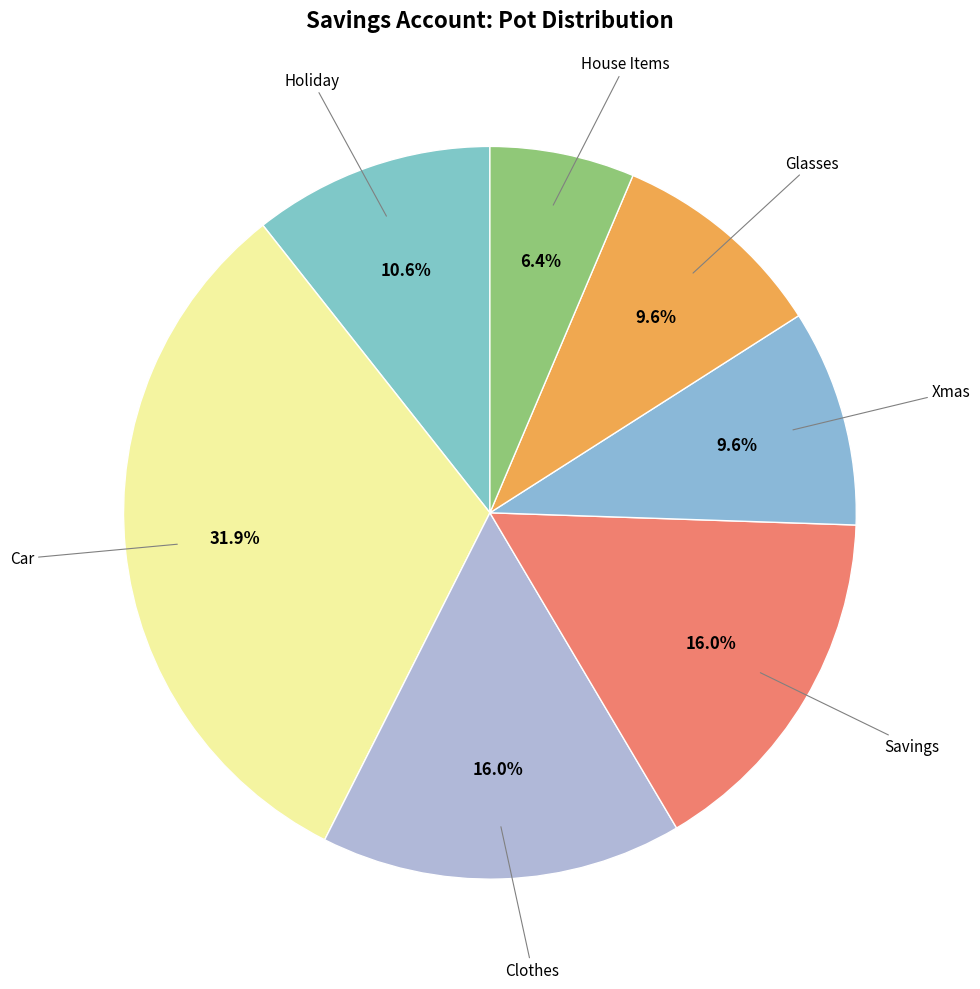

Count the number of slices in the pie.

7